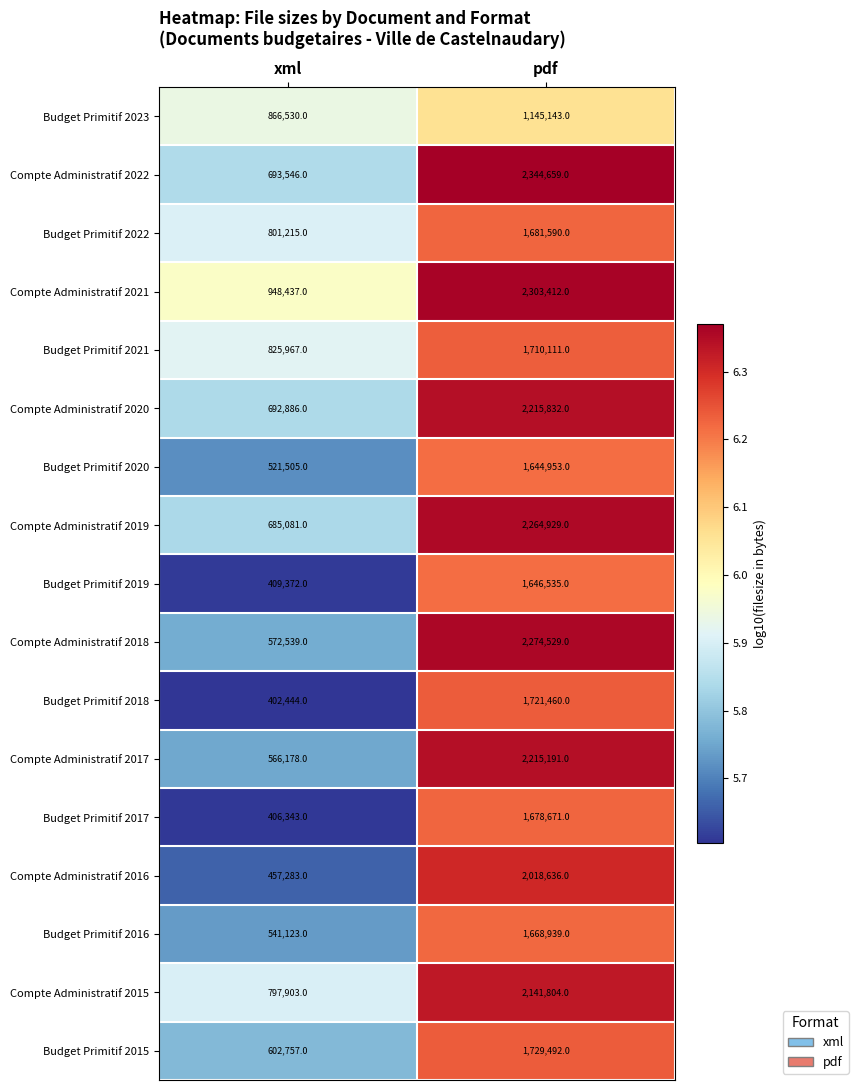

Which series has the largest range (max minus min)?

Compte Administratif 2018